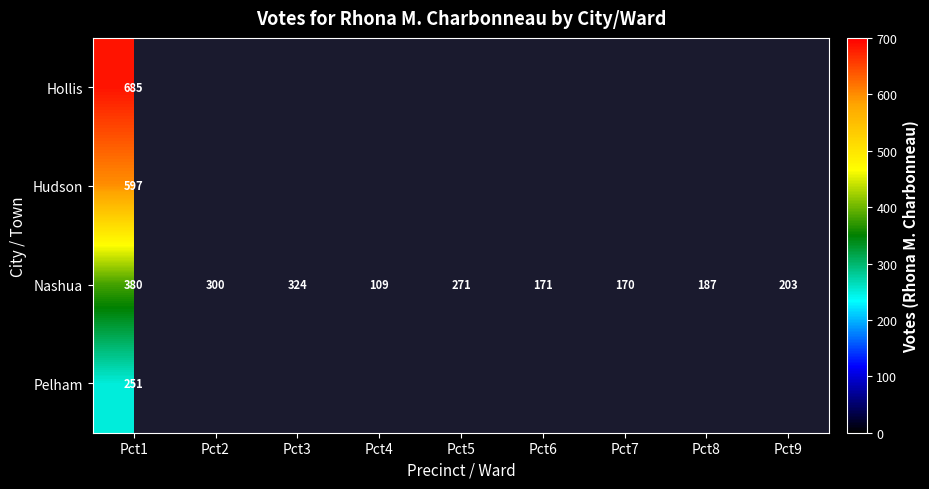

At which category is the sum across all series the highest?

Pct1